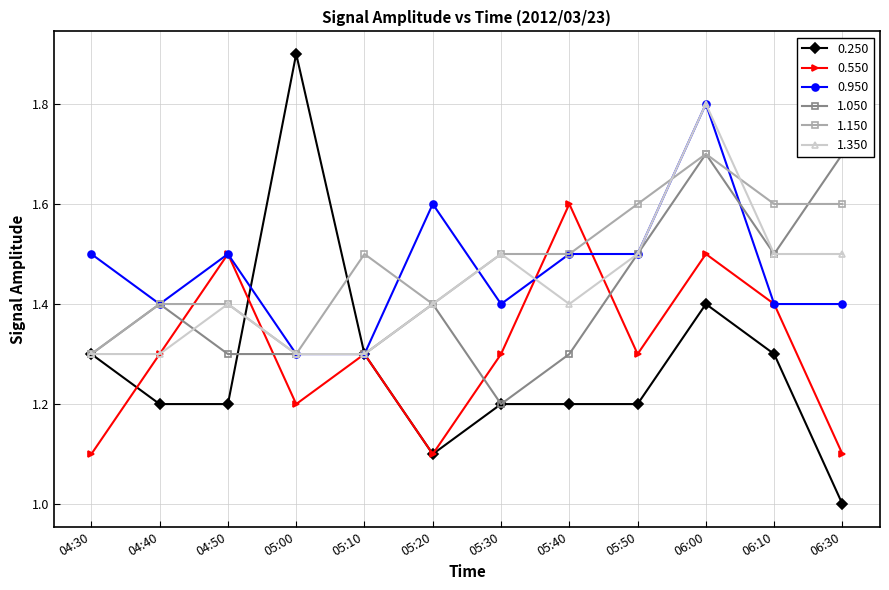

Which series has the largest total across all categories?

1.150